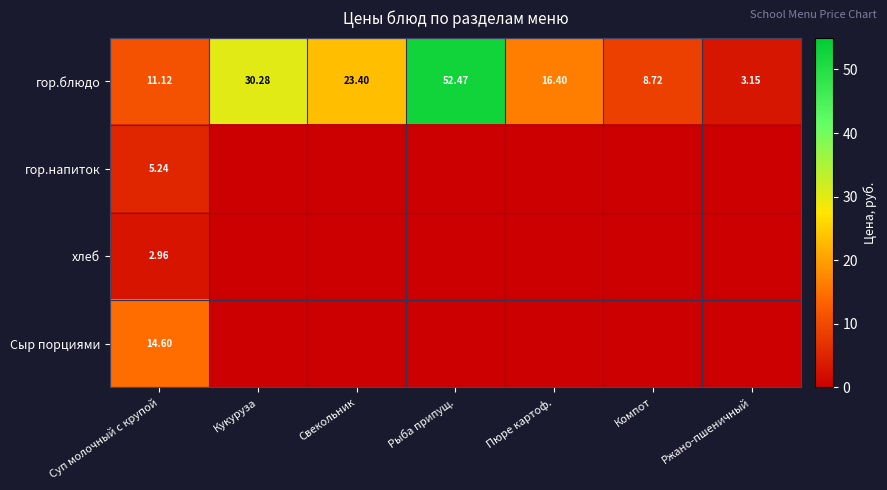

At which category is the sum across all series the highest?

Рыба припущ.